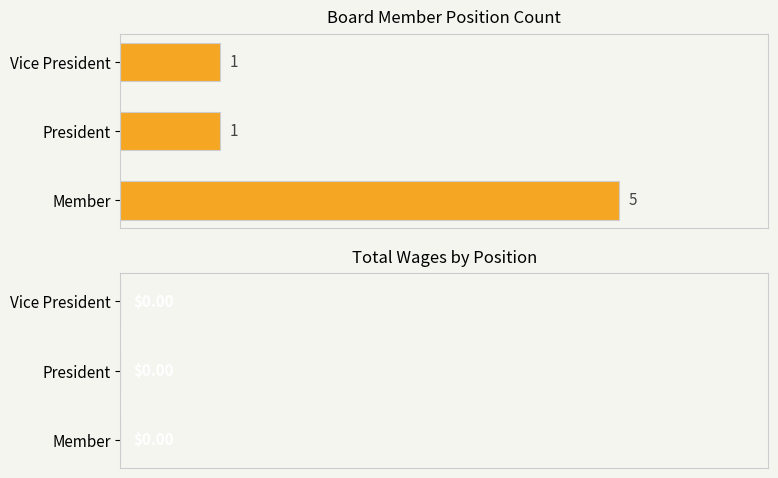

What is the ratio of the value at Member to the value at Vice President?

5.0